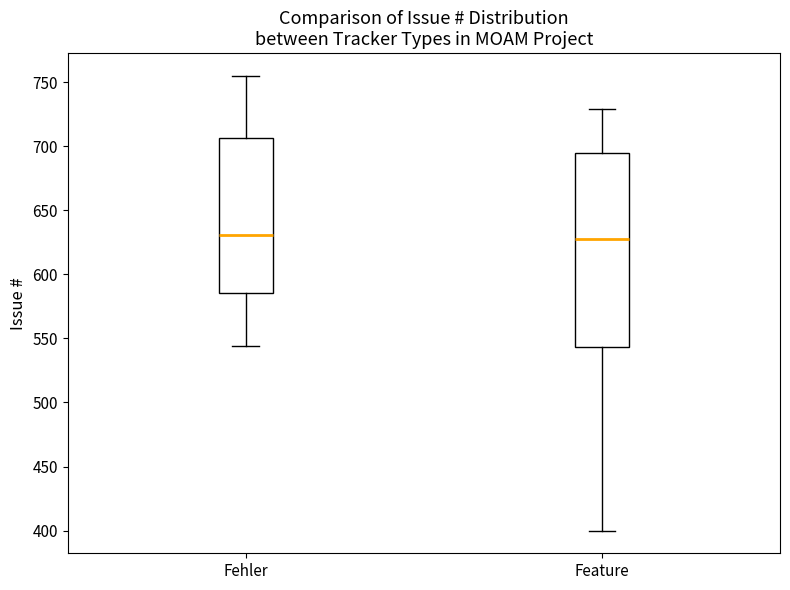

Where does the lower whisker of the box for Fehler end on the y-axis? The values are not printed on the chart, so give them approximately, as read against the axis.

545